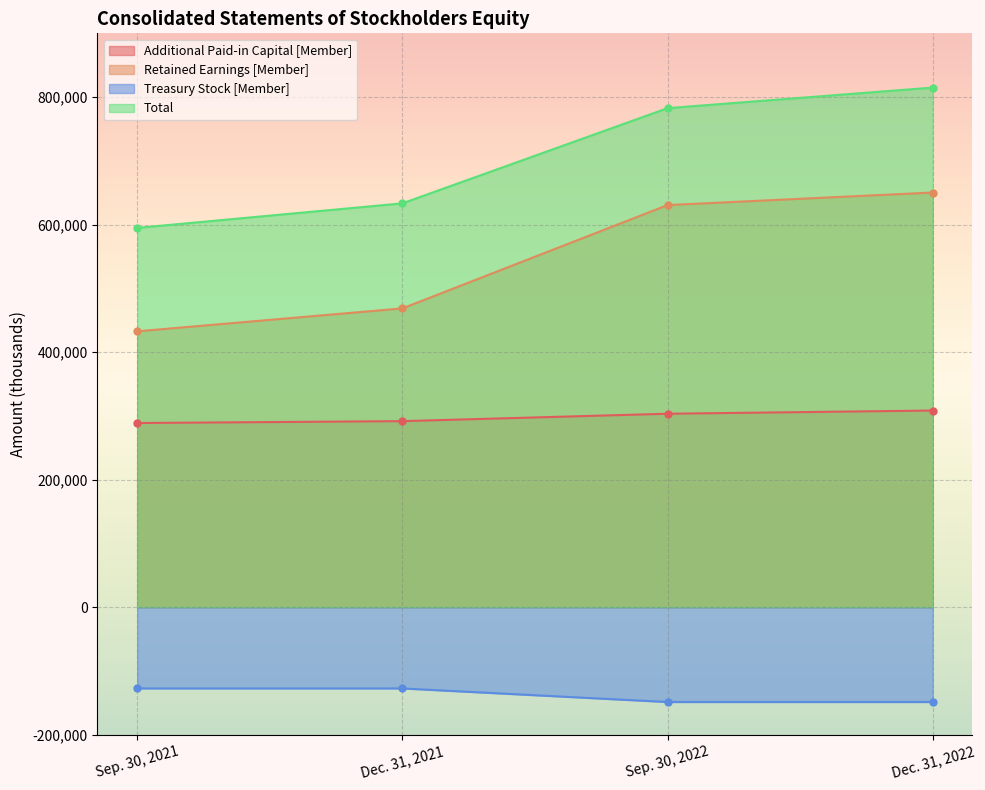

Reading right to left, extract all data points from this chart.

Additional Paid-in Capital [Member]: Dec. 31, 2022=308480	Sep. 30, 2022=303432	Dec. 31, 2021=291814	Sep. 30, 2021=288901
Retained Earnings [Member]: Dec. 31, 2022=650357	Sep. 30, 2022=630667	Dec. 31, 2021=468621	Sep. 30, 2021=432678
Treasury Stock [Member]: Dec. 31, 2022=-148656	Sep. 30, 2022=-148656	Dec. 31, 2021=-127364	Sep. 30, 2021=-127364
Total: Dec. 31, 2022=814926	Sep. 30, 2022=782666	Dec. 31, 2021=633352	Sep. 30, 2021=594892